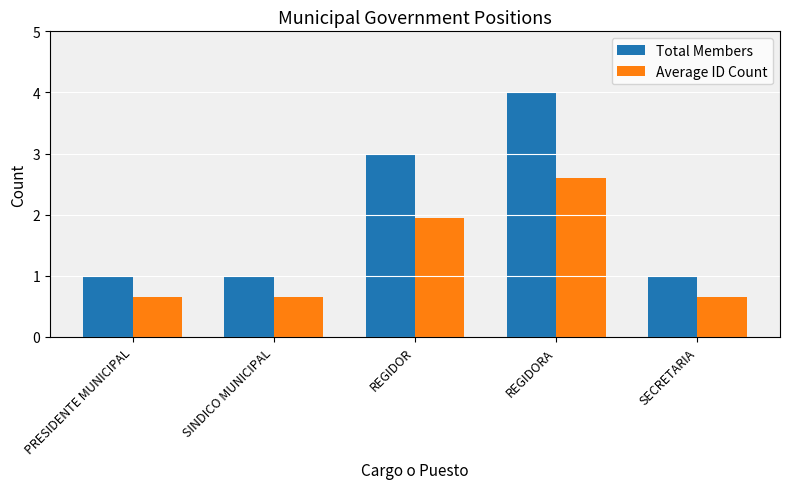

Which category has the highest value across all series?

REGIDORA